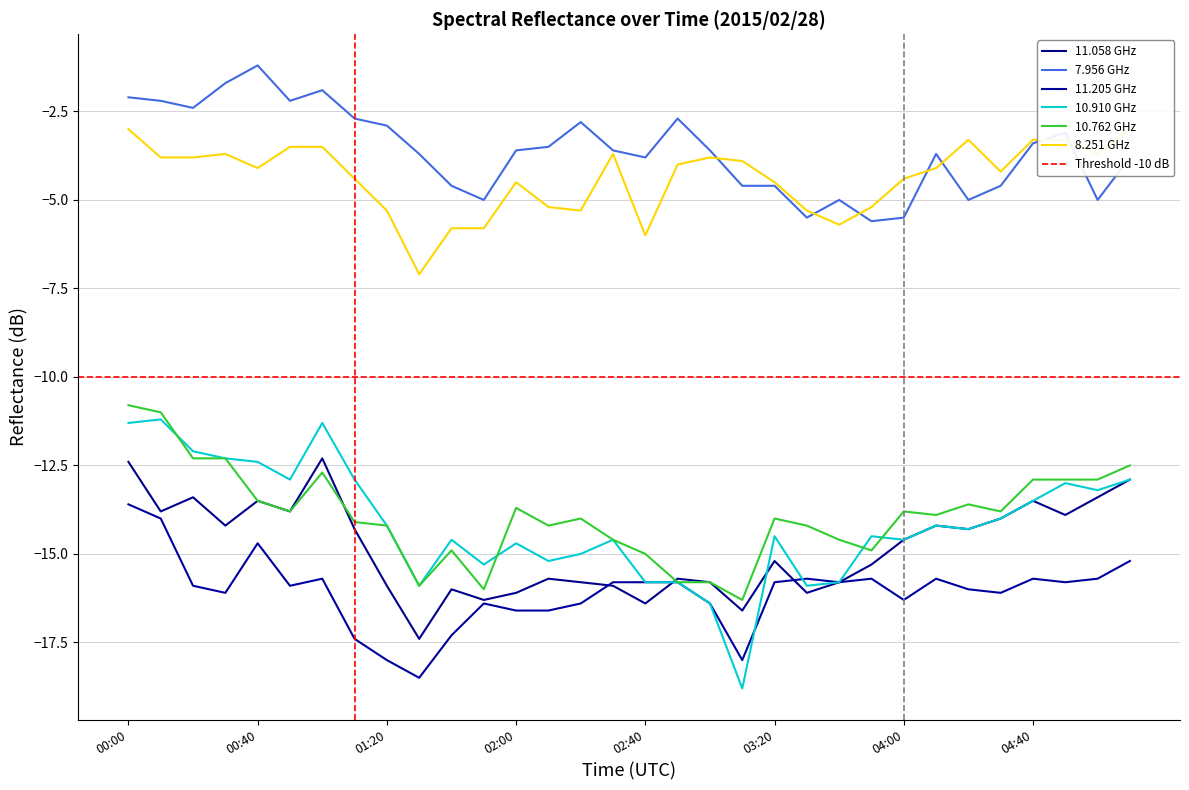

Between 02:10 and 03:20, which is larger?

03:20